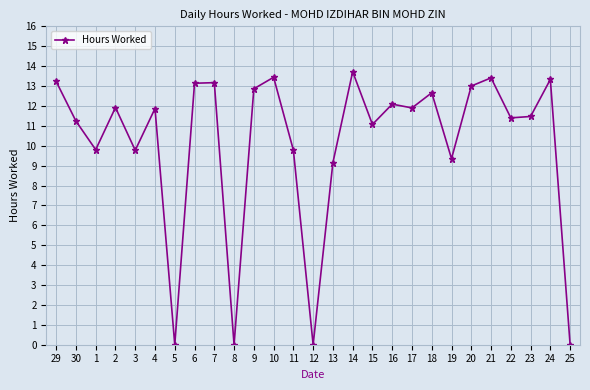

What is the greatest value displayed?

13.7